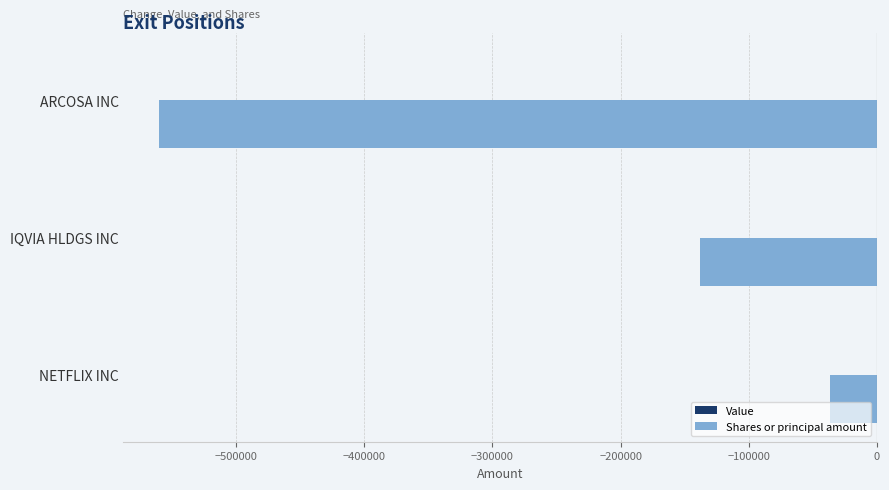

Where is the data nearest to the value -298223?

IQVIA HLDGS INC